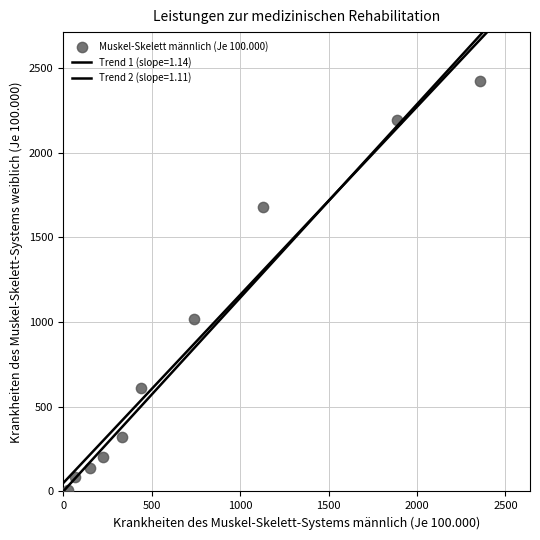

How many points are shown in the scatter plot?

10